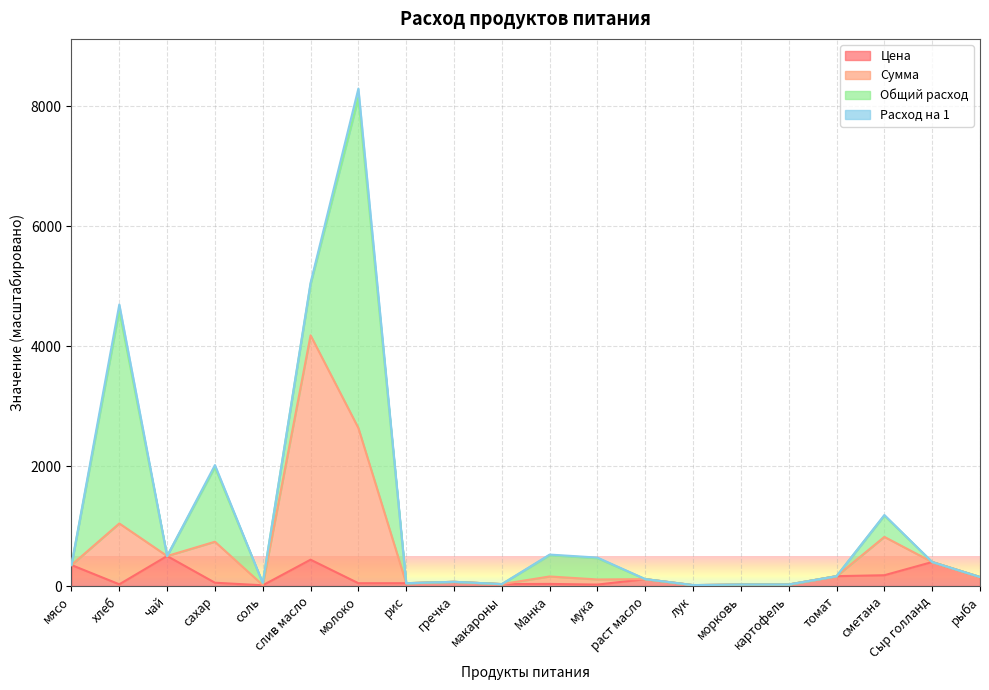

Read the Сумма value at Манка.

159.2